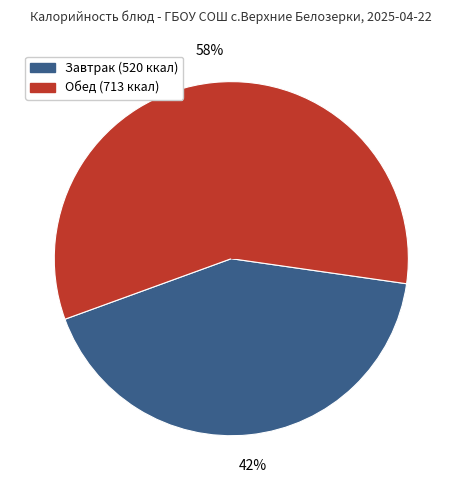

To the nearest percent, what is the average slice percentage?

50%